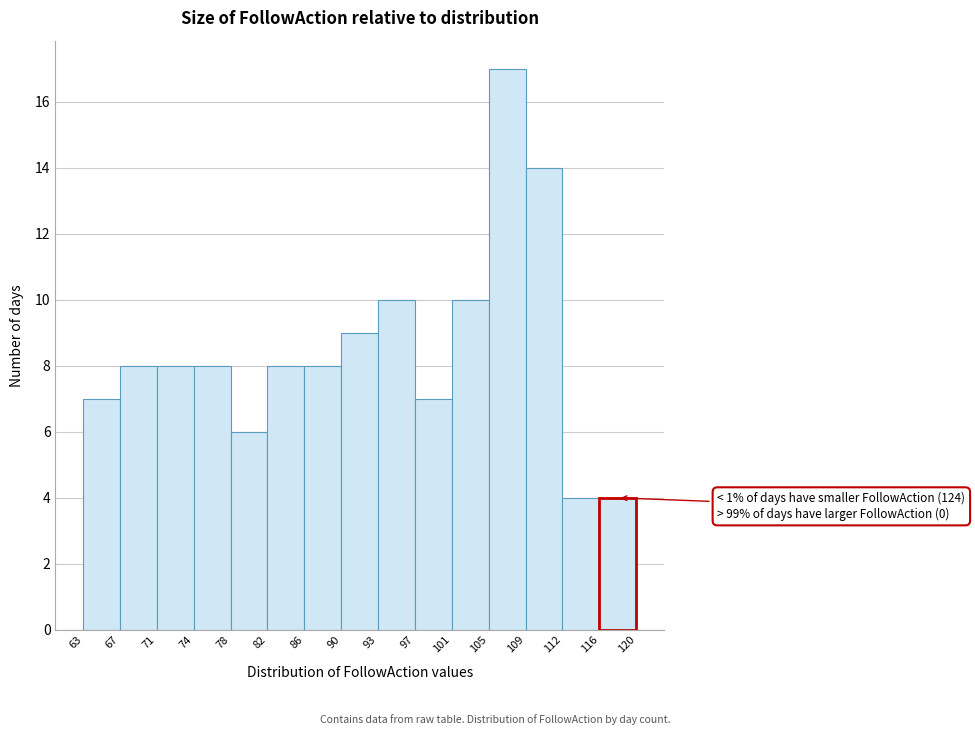

Which range on the x-axis has the tallest bar?

105 to 109